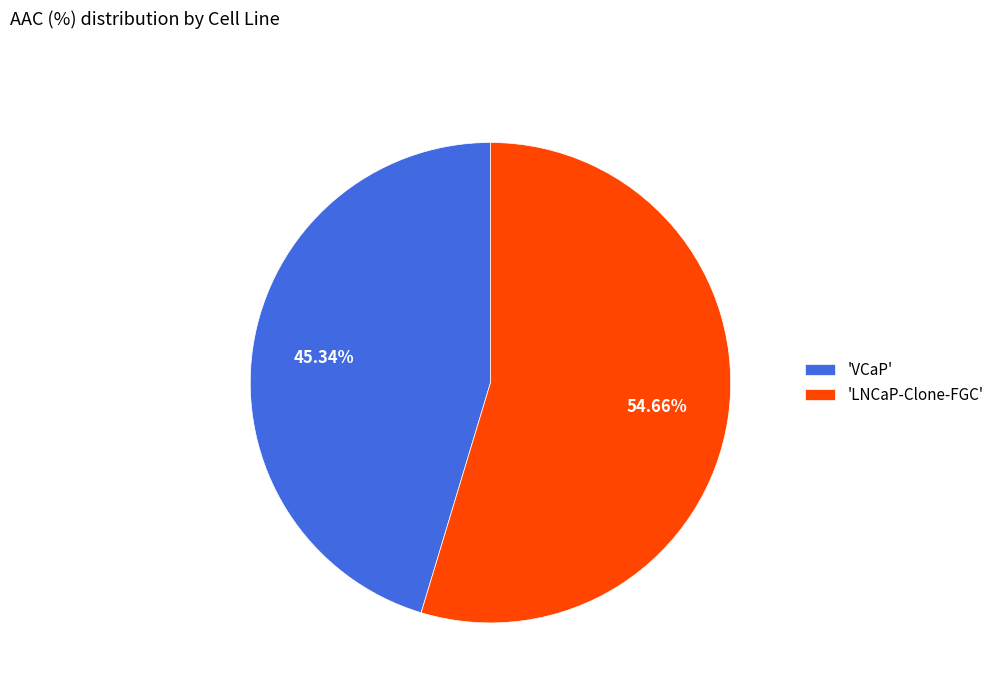

Which has a higher value, 'LNCaP-Clone-FGC' or 'VCaP'?

'LNCaP-Clone-FGC'